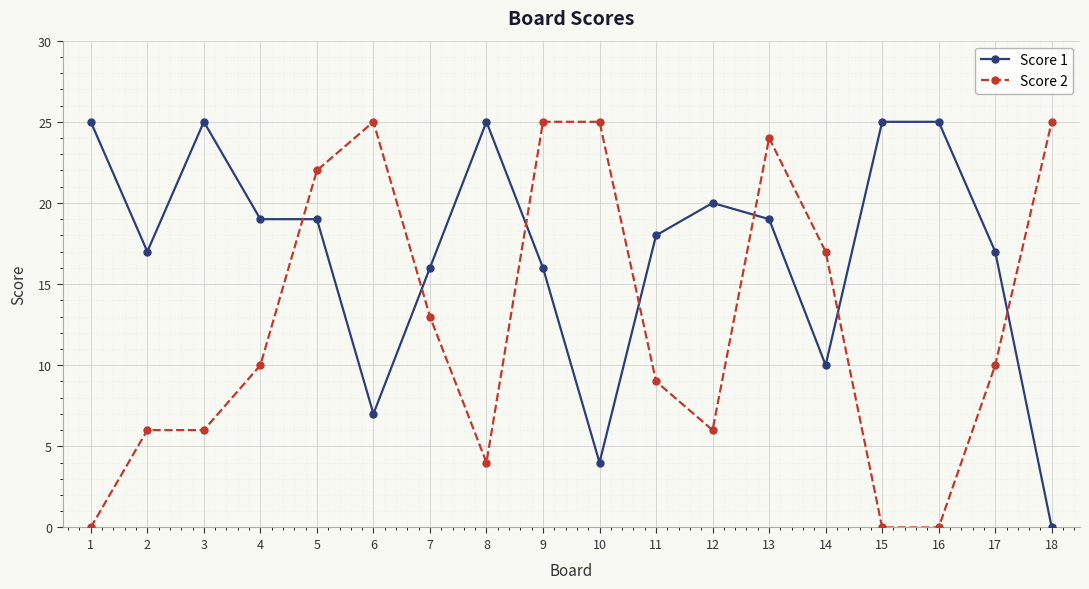

What is the difference between the second highest and second lowest values in the Score 1 series?

21